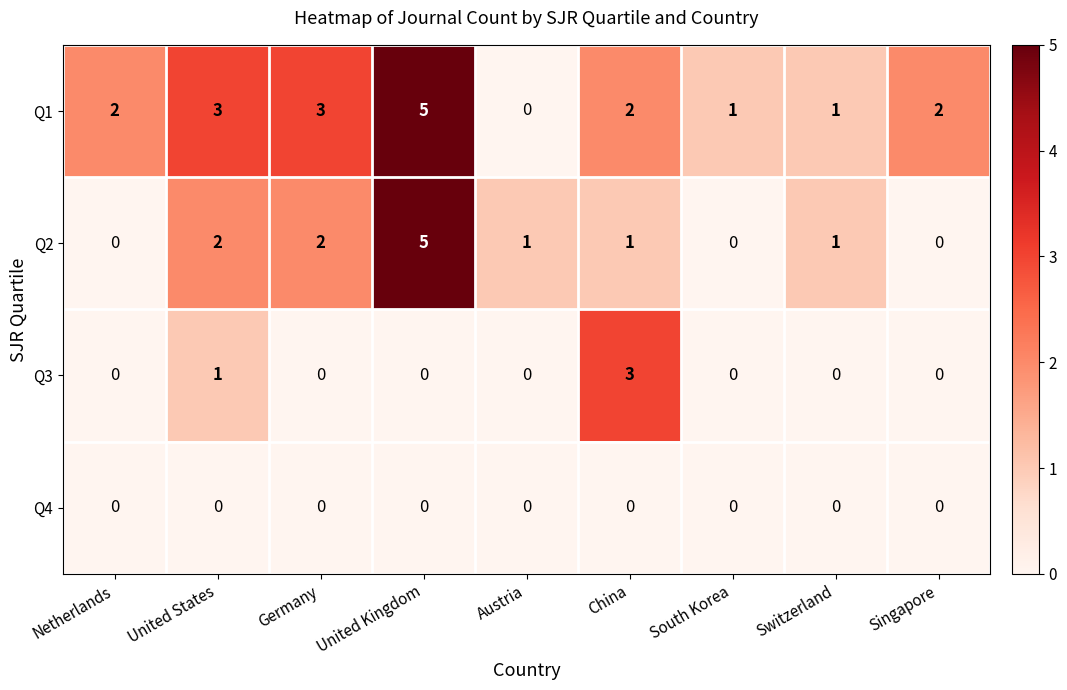

At which label does Q2 first exceed 1?

United States